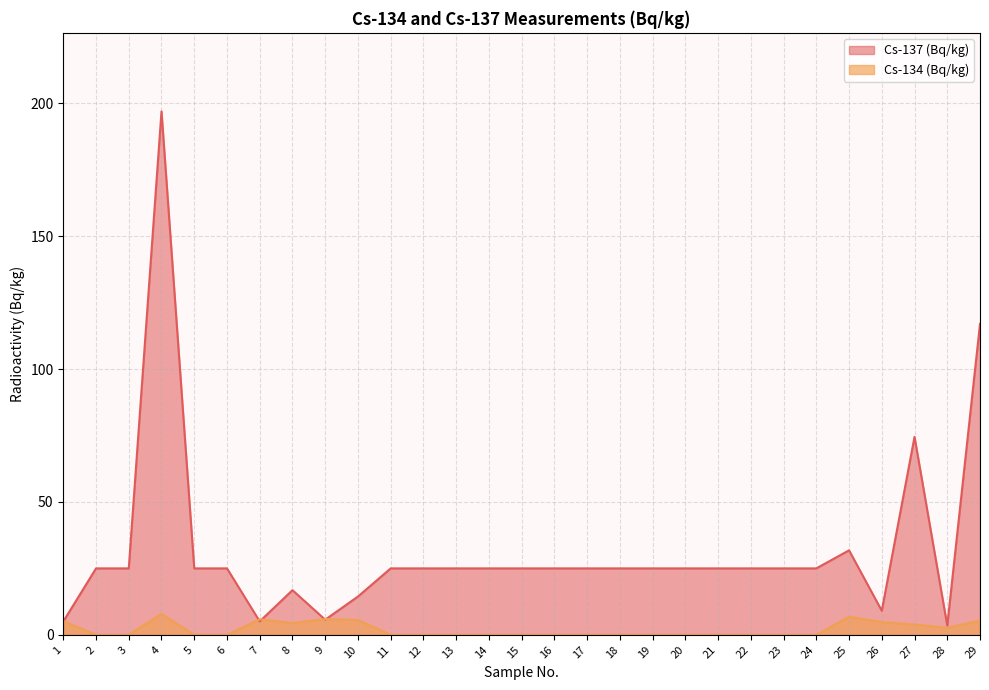

True or false: Cs-137 (Bq/kg) has more than 1 interior local peaks.

True